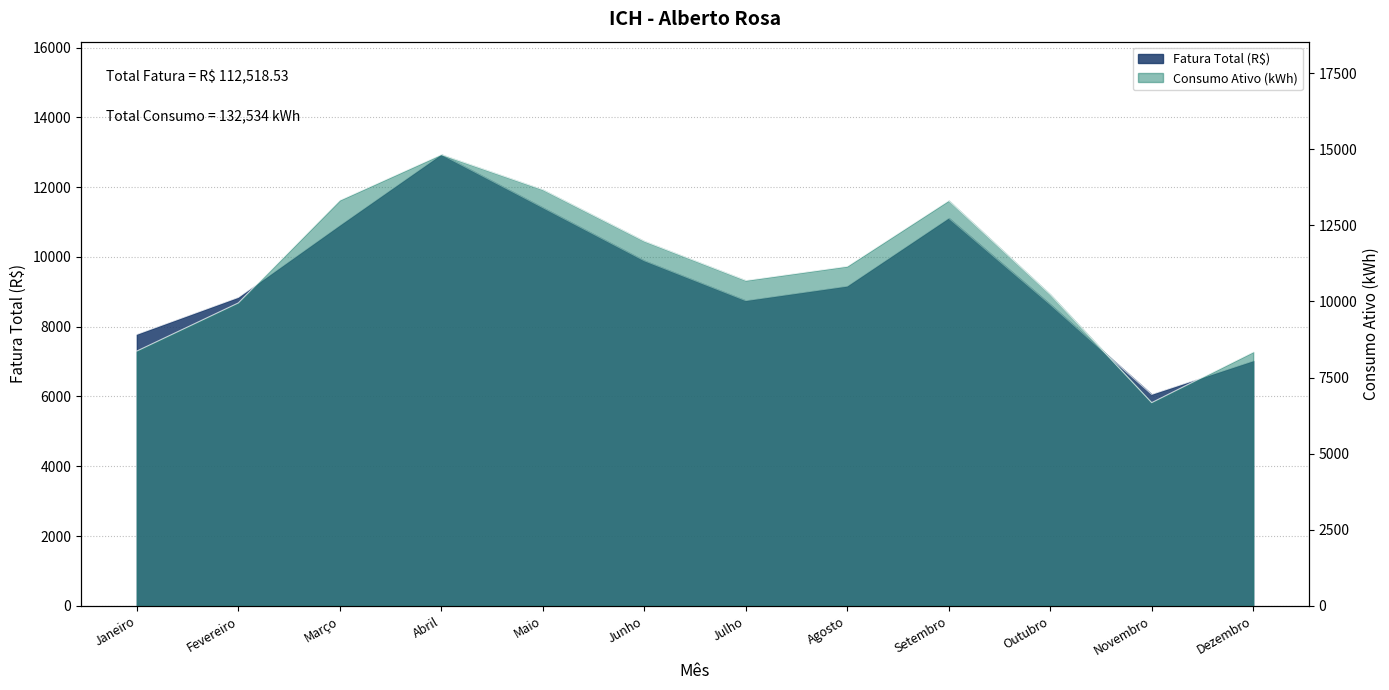

What is the label of the 11th point from the right?

Fevereiro